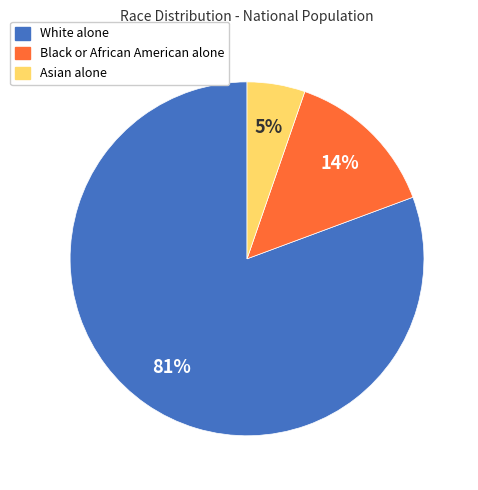

Which has a higher value, Asian alone or White alone?

White alone